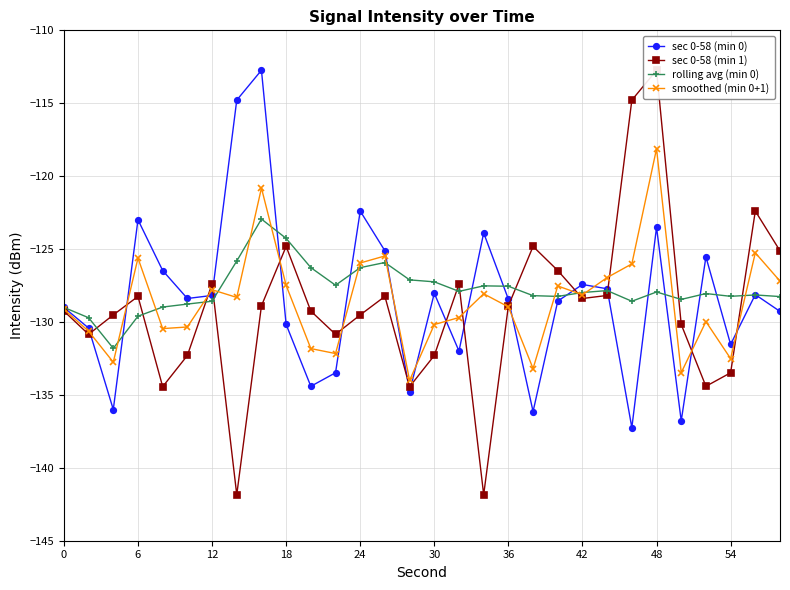

At which label does smoothed (min 0+1) reach its peak?

48